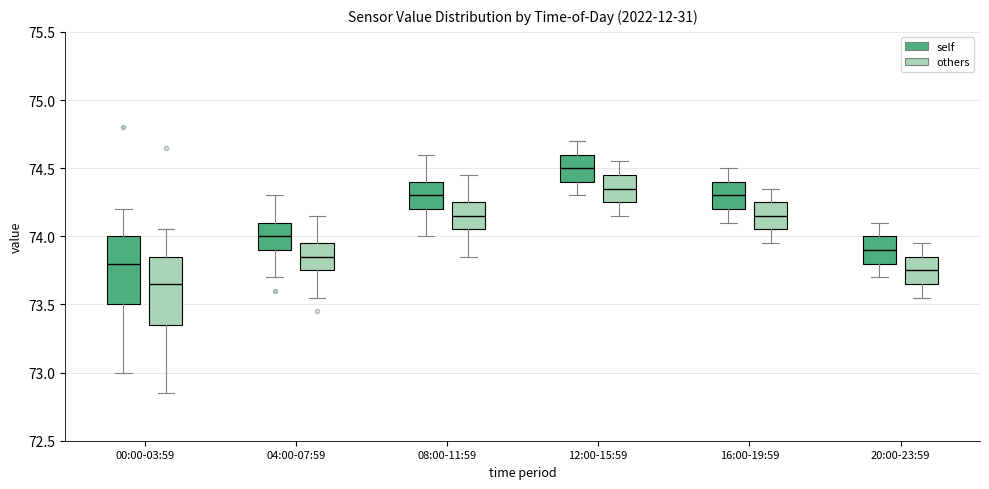

Reading left to right, read every box against the y-axis: the position of its median line, the range the box covers, and the ends of its whiskers. The values are not printed on the chart, so give them approximately, as read against the axis.

00:00-03:59 (self): median 73.80, box 73.50 to 74.00, whiskers 73.00 to 74.20
00:00-03:59 (others): median 73.65, box 73.35 to 73.85, whiskers 72.85 to 74.05
04:00-07:59 (self): median 74.00, box 73.90 to 74.10, whiskers 73.70 to 74.30
04:00-07:59 (others): median 73.85, box 73.75 to 73.95, whiskers 73.55 to 74.15
08:00-11:59 (self): median 74.30, box 74.20 to 74.40, whiskers 74.00 to 74.60
08:00-11:59 (others): median 74.15, box 74.05 to 74.25, whiskers 73.85 to 74.45
12:00-15:59 (self): median 74.50, box 74.40 to 74.60, whiskers 74.30 to 74.70
12:00-15:59 (others): median 74.35, box 74.25 to 74.45, whiskers 74.15 to 74.55
16:00-19:59 (self): median 74.30, box 74.20 to 74.40, whiskers 74.10 to 74.50
16:00-19:59 (others): median 74.15, box 74.05 to 74.25, whiskers 73.95 to 74.35
20:00-23:59 (self): median 73.90, box 73.80 to 74.00, whiskers 73.70 to 74.10
20:00-23:59 (others): median 73.75, box 73.65 to 73.85, whiskers 73.55 to 73.95